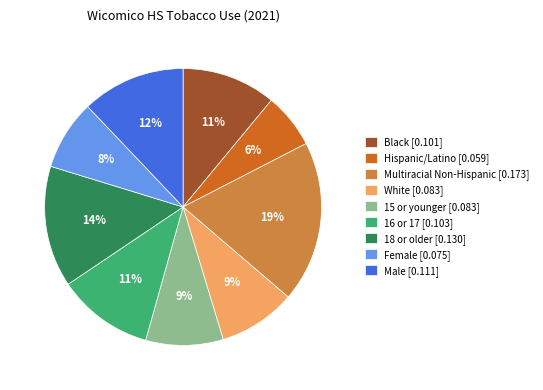

Is it true that 18 or older is 14% of the pie?

True